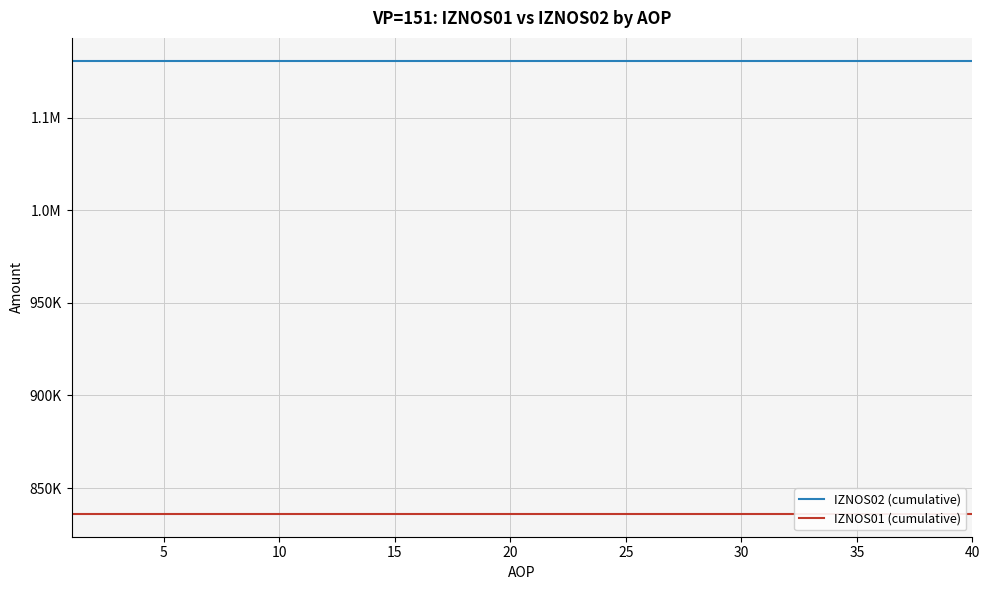

Rank the series by their average value, from highest to lowest.

IZNOS02 (cumulative), IZNOS01 (cumulative)